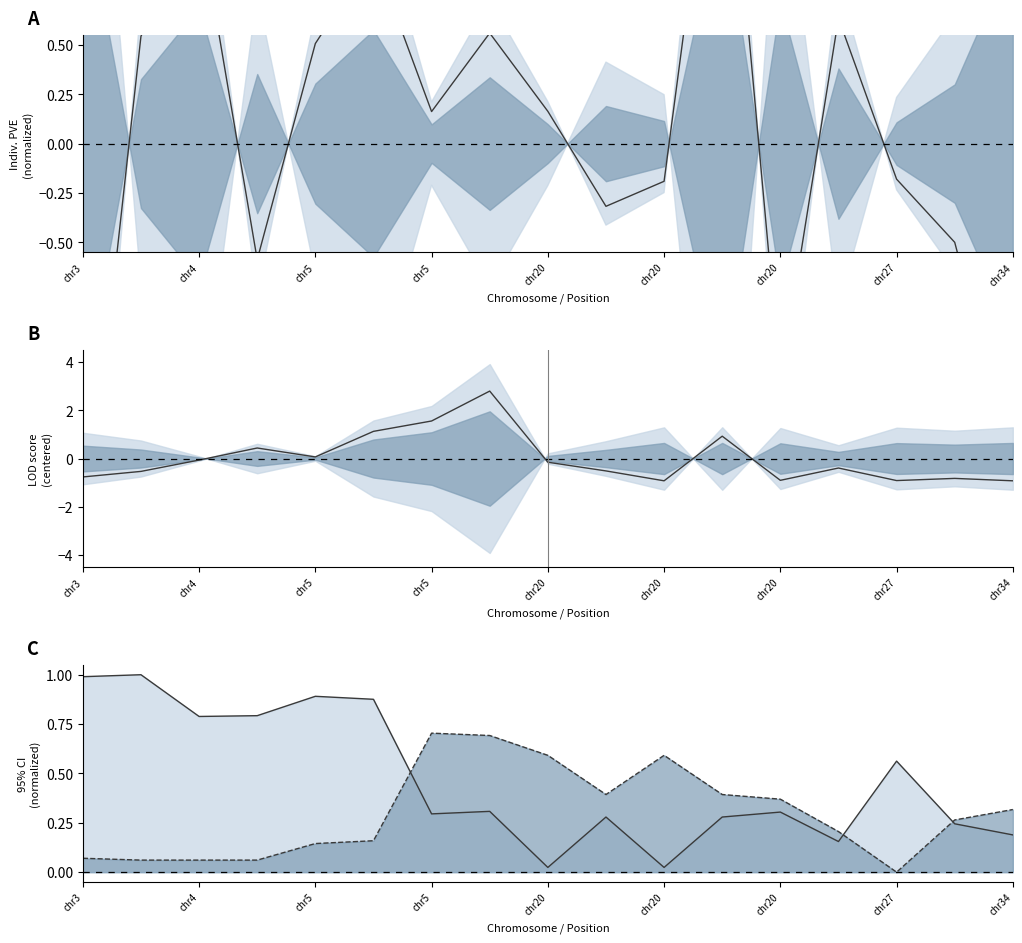

List the series in order of their peak value, lowest first.

CI low norm, CI high norm, Indiv. PVE (norm), chr-wide lod (centered)